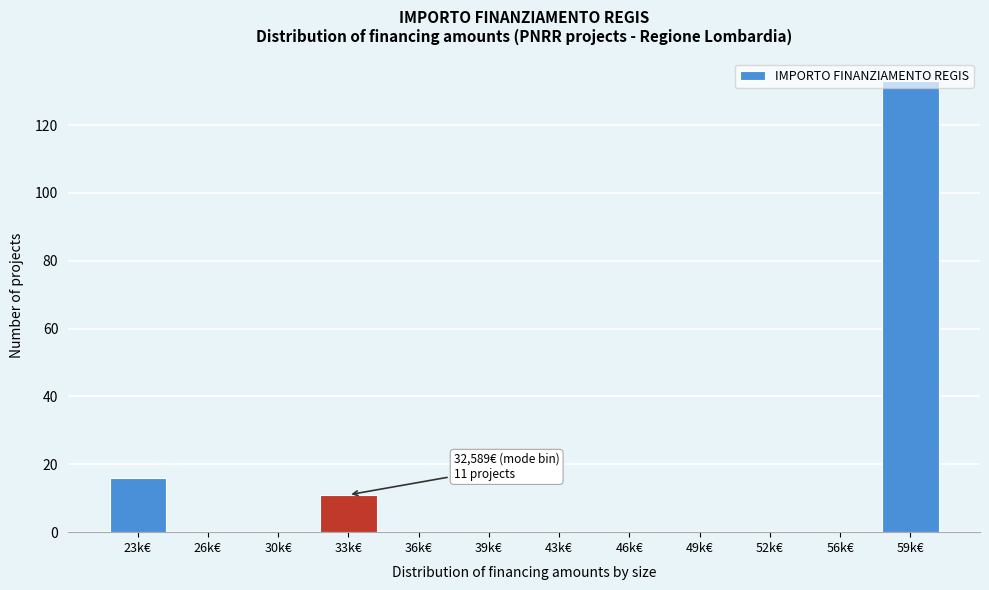

Which has a higher value, 26k€ or 23k€?

23k€